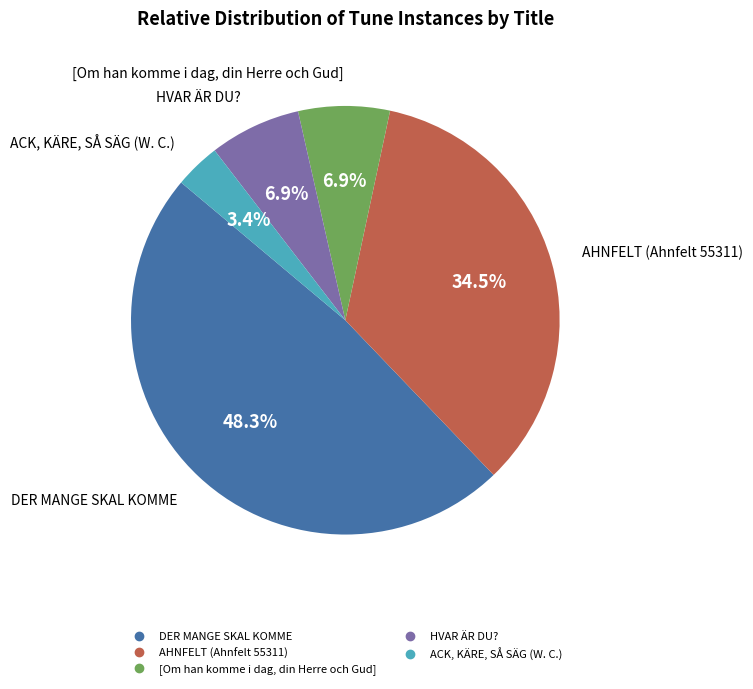

Count the number of slices in the pie.

5